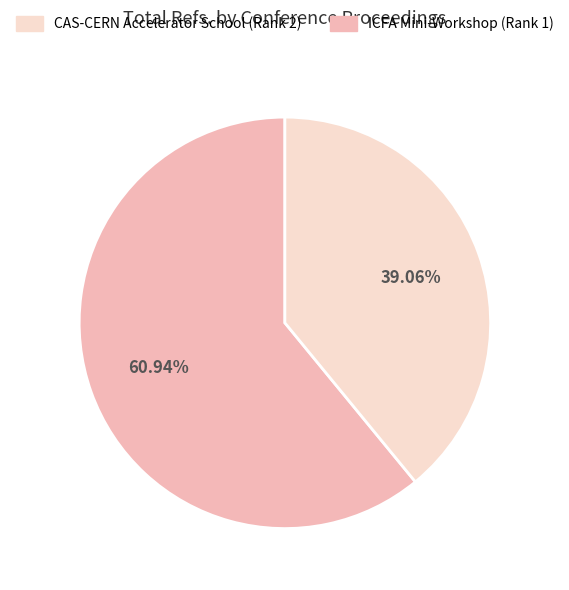

To the nearest percent, what is the average slice percentage?

50%